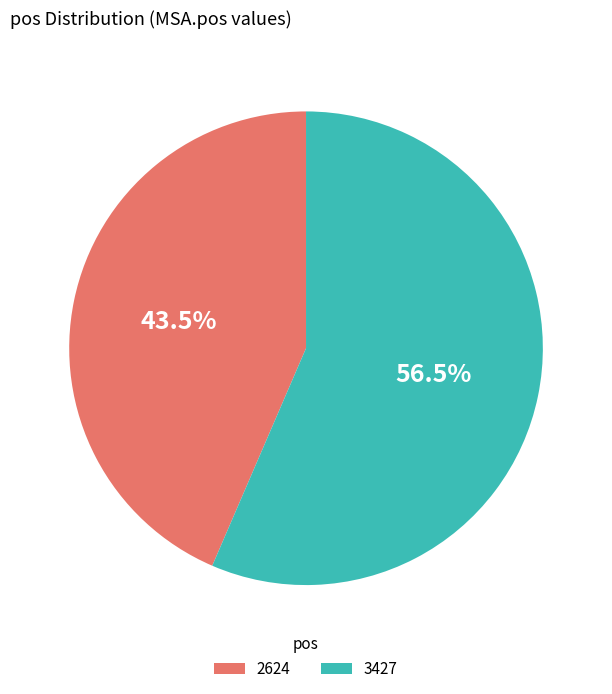

Do 2624 and 3427 together represent more than half of the pie?

Yes